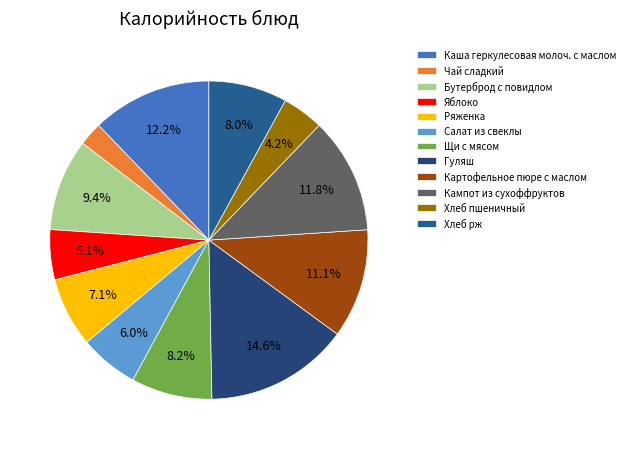

Does any single category account for the majority?

No